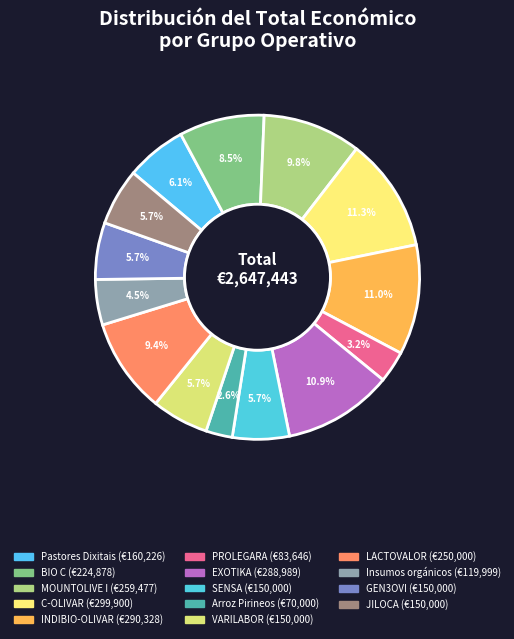

What percentage is the Pastores Dixitais slice, to the nearest percent?

6%